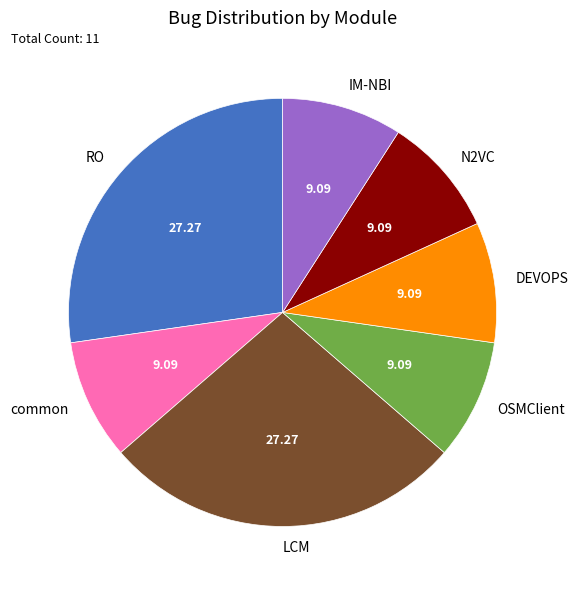

Between common and RO, which is larger?

RO